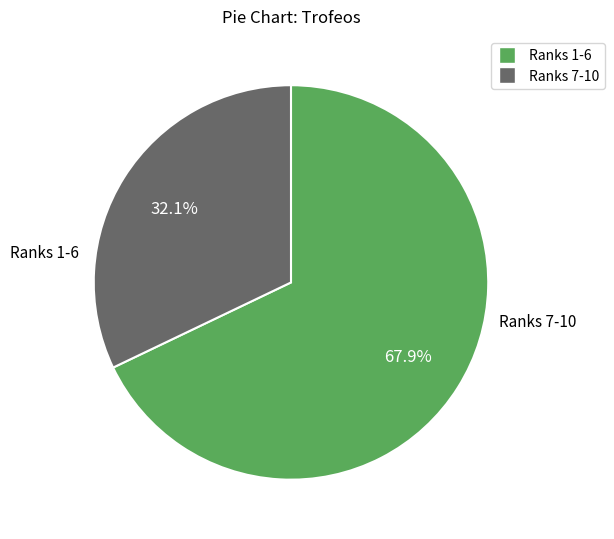

Does any single category account for the majority?

Yes